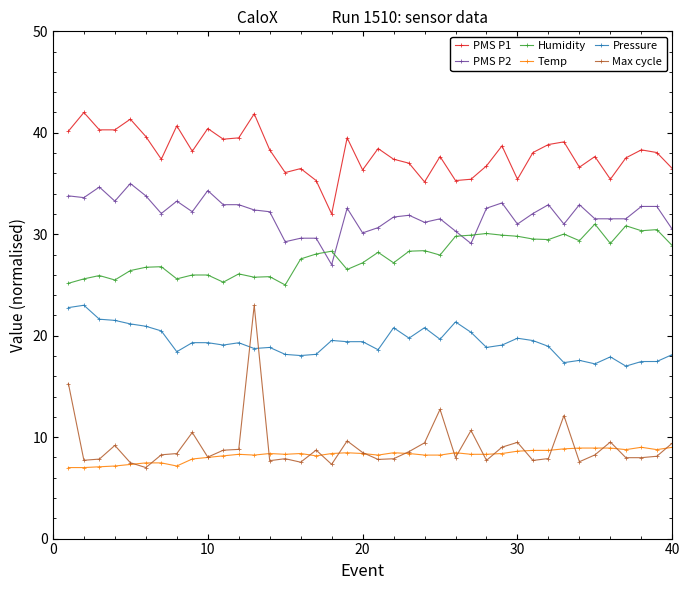

What is the lowest value of the PMS P1 series?

32.0